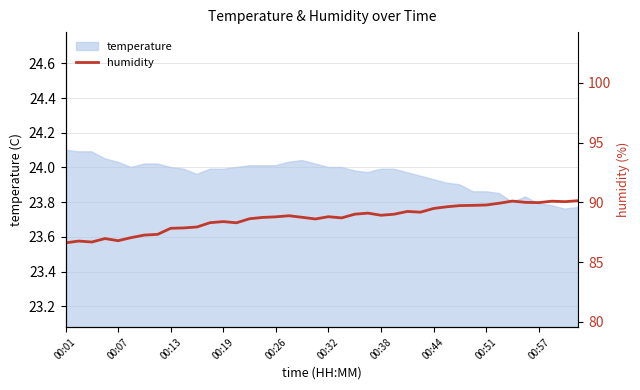

What is the difference between the maximum and minimum values?

3.5